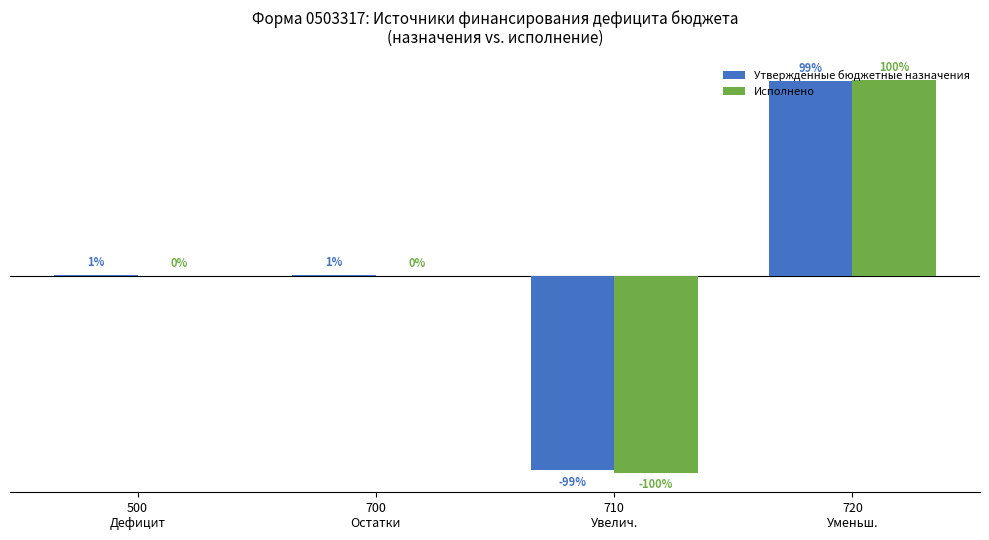

Which series has the largest total across all categories?

Утвержденные бюджетные назначения